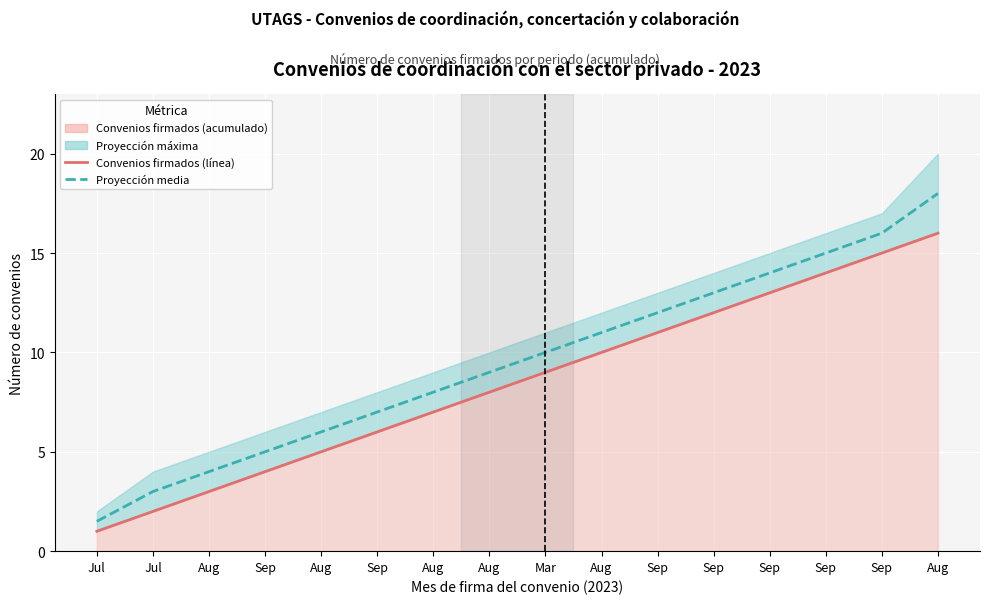

What is the label of the 3rd point from the right?

Sep